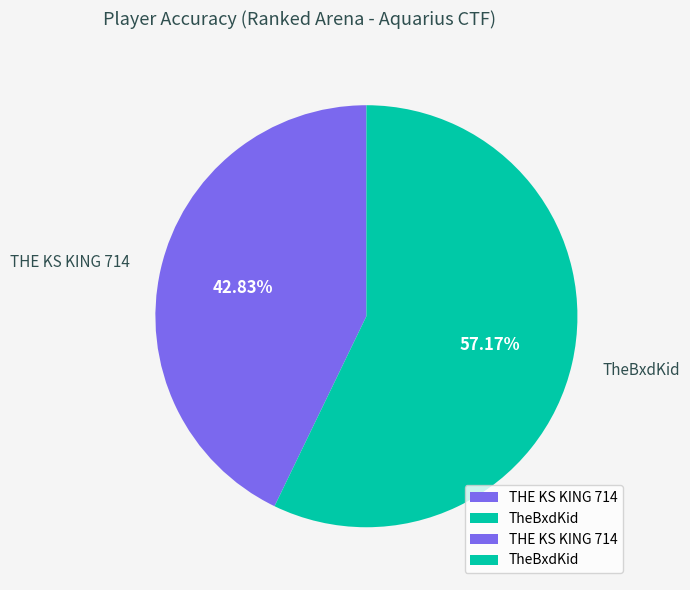

What percentage is the TheBxdKid slice, to the nearest percent?

57%